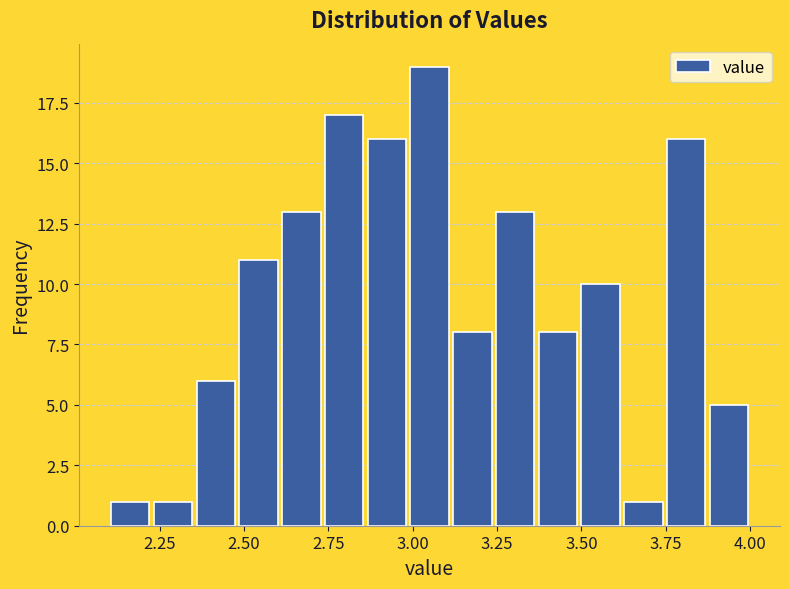

Read against the x-axis, roughly where is the centre of the tallest bar?

3.05